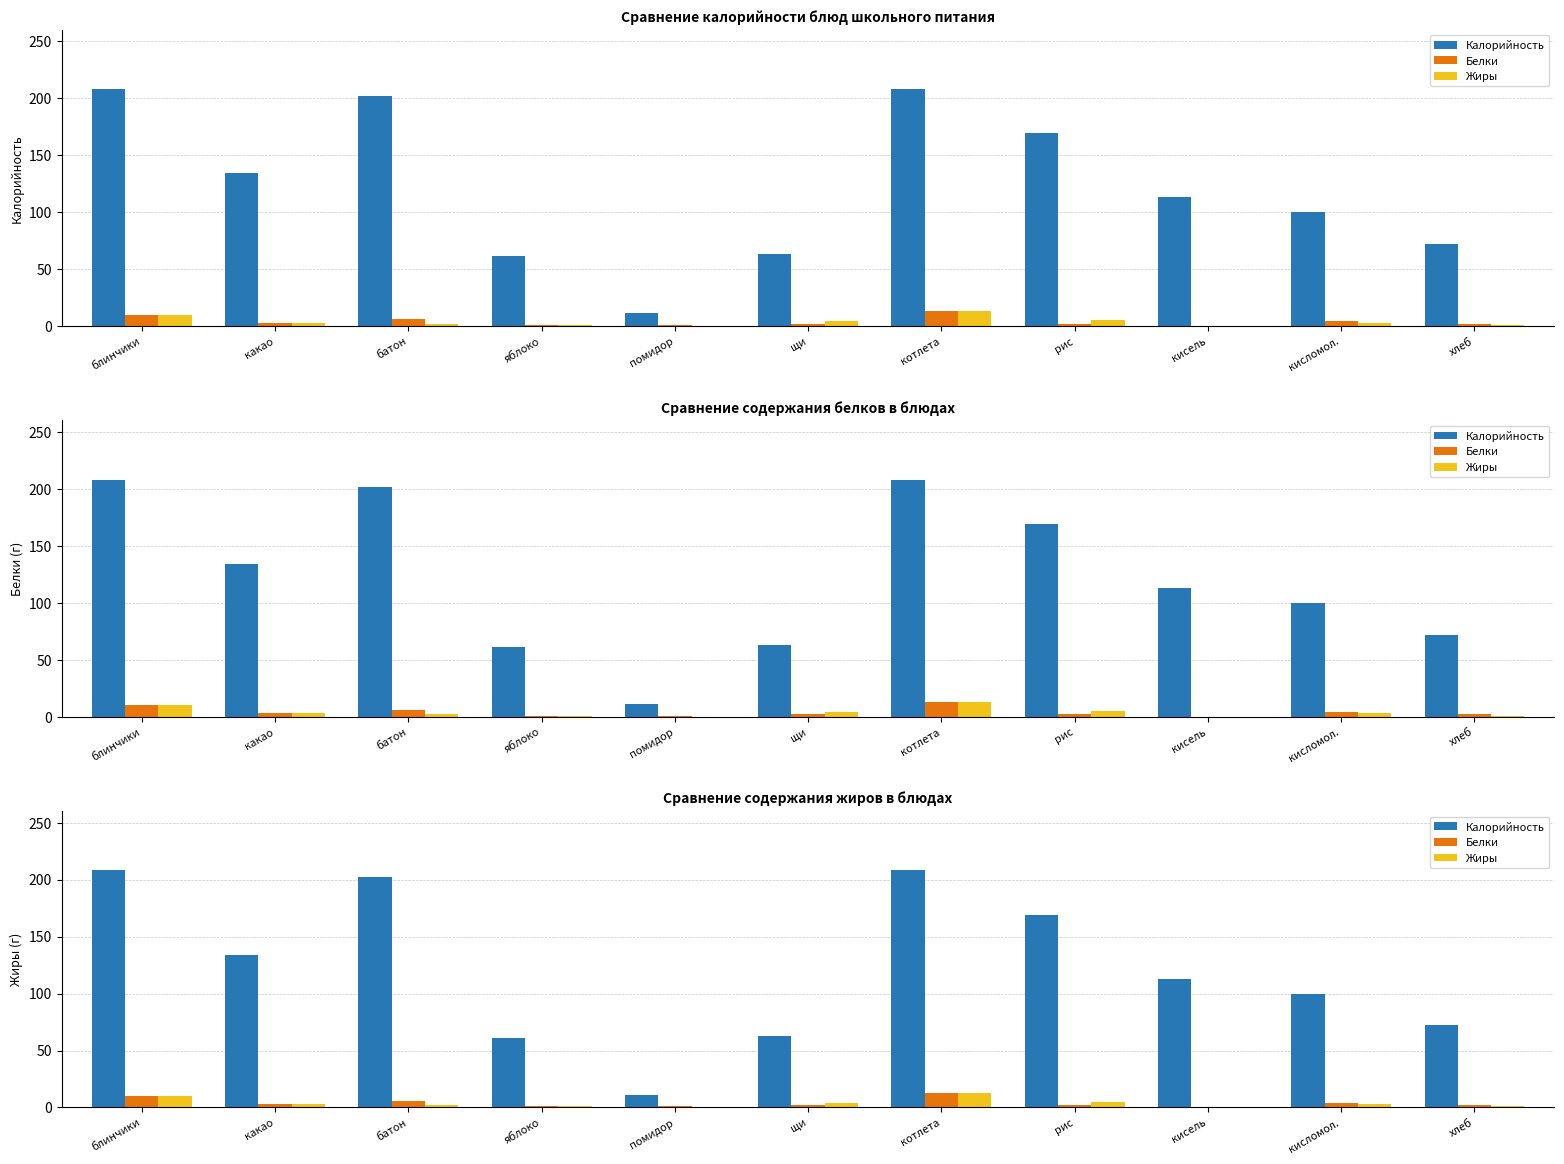

At which category is the sum across all series the highest?

котлета